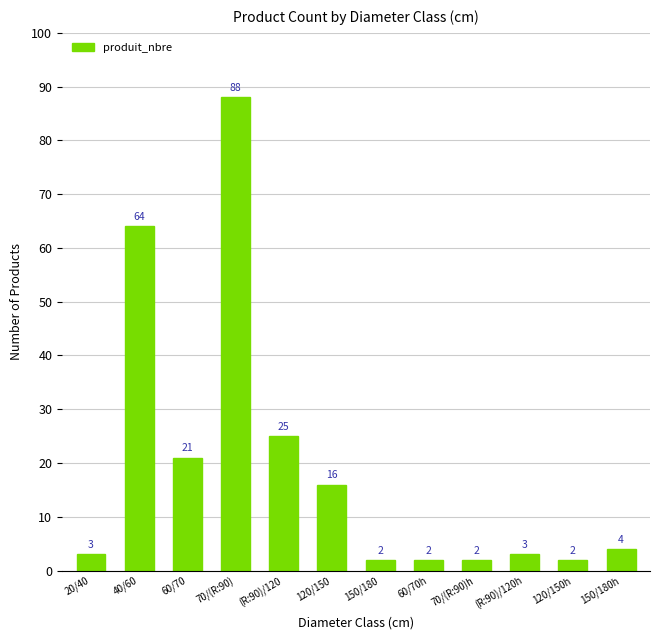

What is the average value?

19